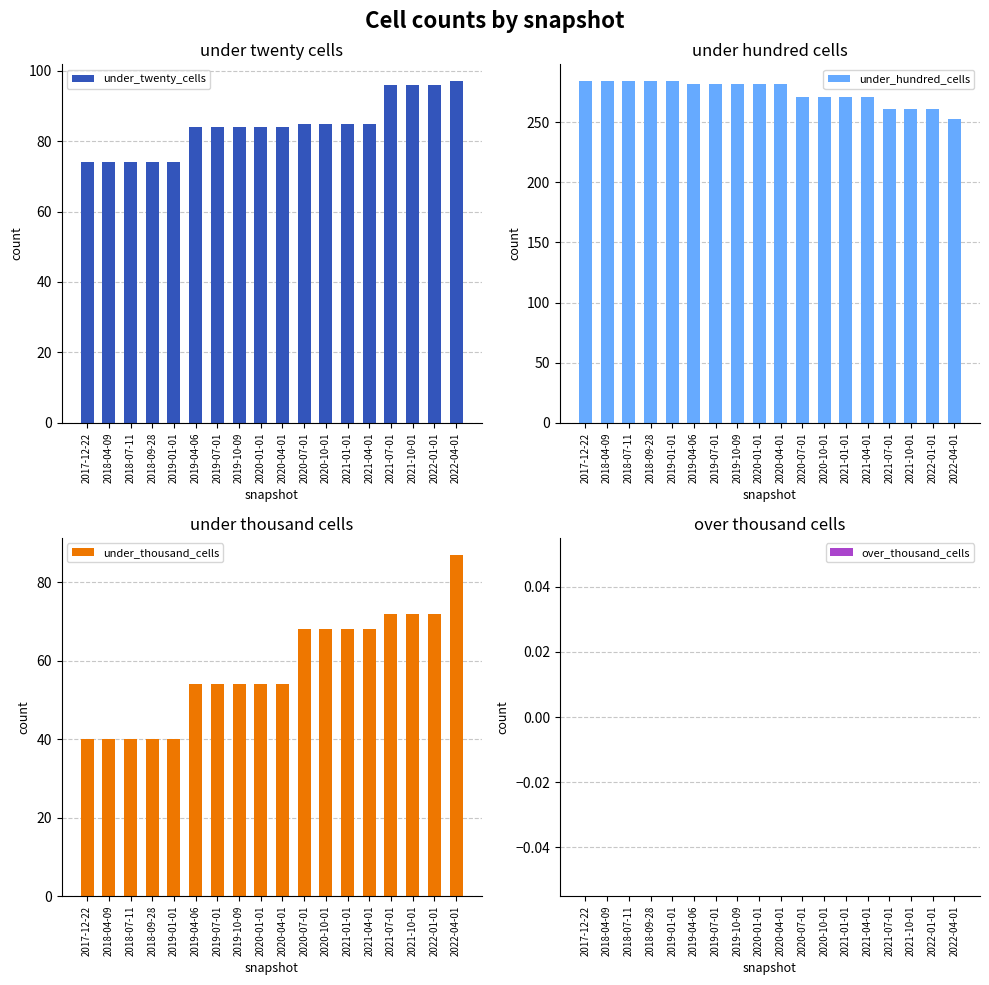

Reading left to right, list all the values displayed in this chart.

under_twenty_cells: 2017-12-22=74	2018-04-09=74	2018-07-11=74	2018-09-28=74	2019-01-01=74	2019-04-06=84	2019-07-01=84	2019-10-09=84	2020-01-01=84	2020-04-01=84	2020-07-01=85	2020-10-01=85	2021-01-01=85	2021-04-01=85	2021-07-01=96	2021-10-01=96	2022-01-01=96	2022-04-01=97
under_hundred_cells: 2017-12-22=284	2018-04-09=284	2018-07-11=284	2018-09-28=284	2019-01-01=284	2019-04-06=282	2019-07-01=282	2019-10-09=282	2020-01-01=282	2020-04-01=282	2020-07-01=271	2020-10-01=271	2021-01-01=271	2021-04-01=271	2021-07-01=261	2021-10-01=261	2022-01-01=261	2022-04-01=253
under_thousand_cells: 2017-12-22=40	2018-04-09=40	2018-07-11=40	2018-09-28=40	2019-01-01=40	2019-04-06=54	2019-07-01=54	2019-10-09=54	2020-01-01=54	2020-04-01=54	2020-07-01=68	2020-10-01=68	2021-01-01=68	2021-04-01=68	2021-07-01=72	2021-10-01=72	2022-01-01=72	2022-04-01=87
over_thousand_cells: 2017-12-22=0	2018-04-09=0	2018-07-11=0	2018-09-28=0	2019-01-01=0	2019-04-06=0	2019-07-01=0	2019-10-09=0	2020-01-01=0	2020-04-01=0	2020-07-01=0	2020-10-01=0	2021-01-01=0	2021-04-01=0	2021-07-01=0	2021-10-01=0	2022-01-01=0	2022-04-01=0